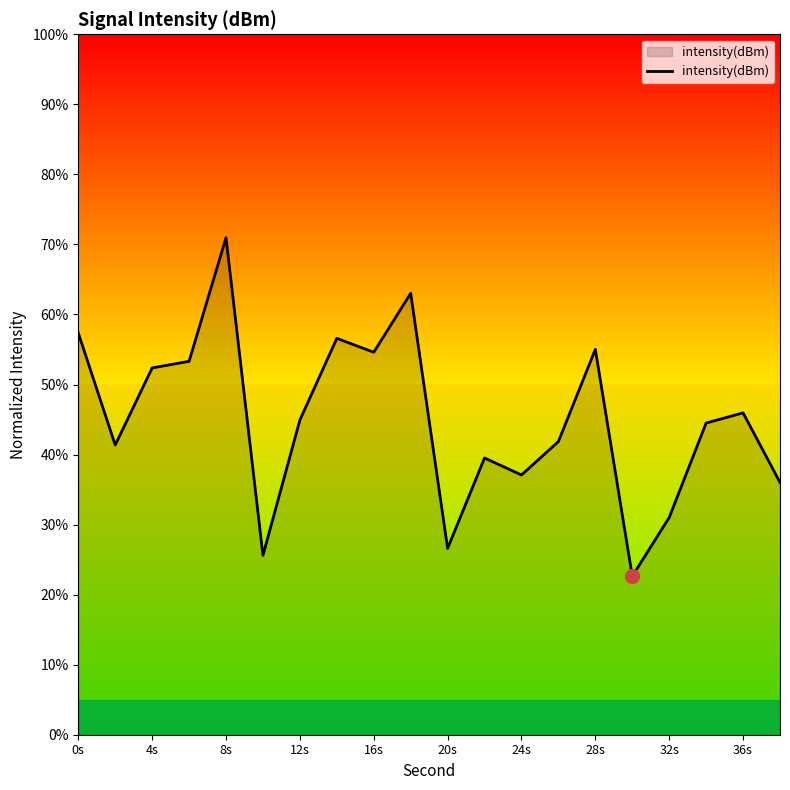

What is the smallest value displayed?

22.6